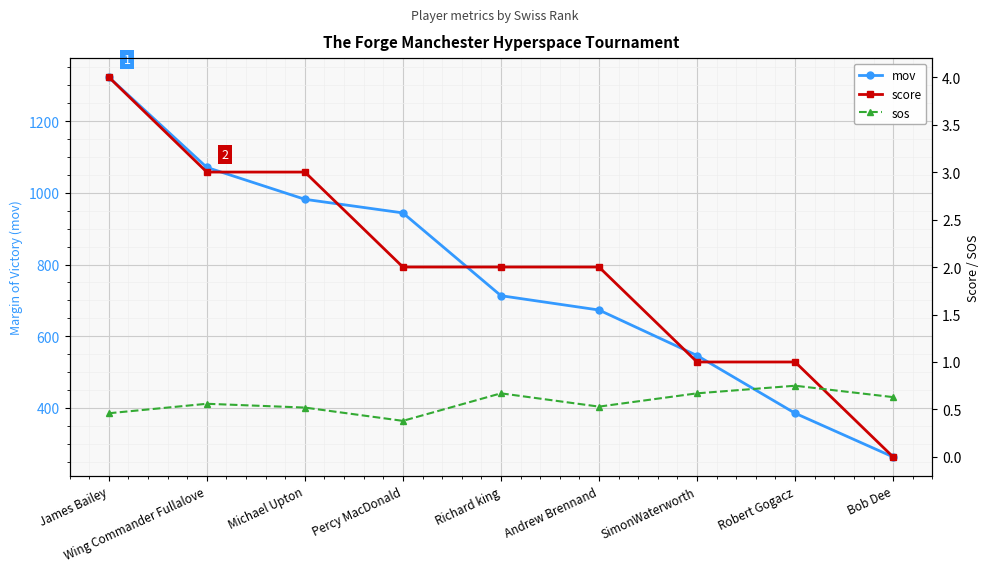

At which label is mov closest to 793?

Richard king